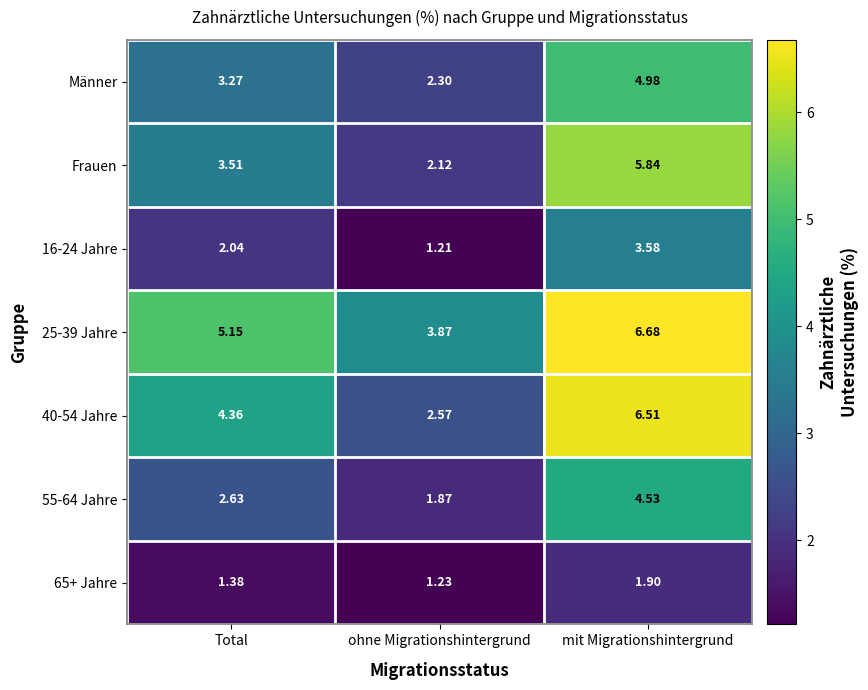

Where is 25-39 Jahre nearest to the value 5?

Total